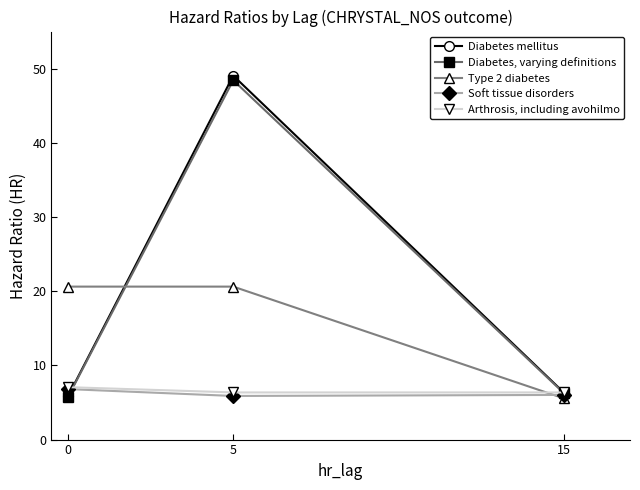

What are all the series names shown in the legend?

Diabetes mellitus, Diabetes, varying definitions, Type 2 diabetes, Soft tissue disorders, Arthrosis, including avohilmo